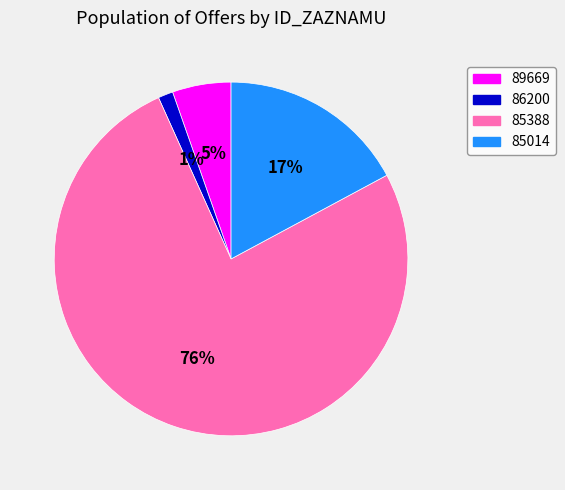

To the nearest percent, what is the average slice percentage?

25%